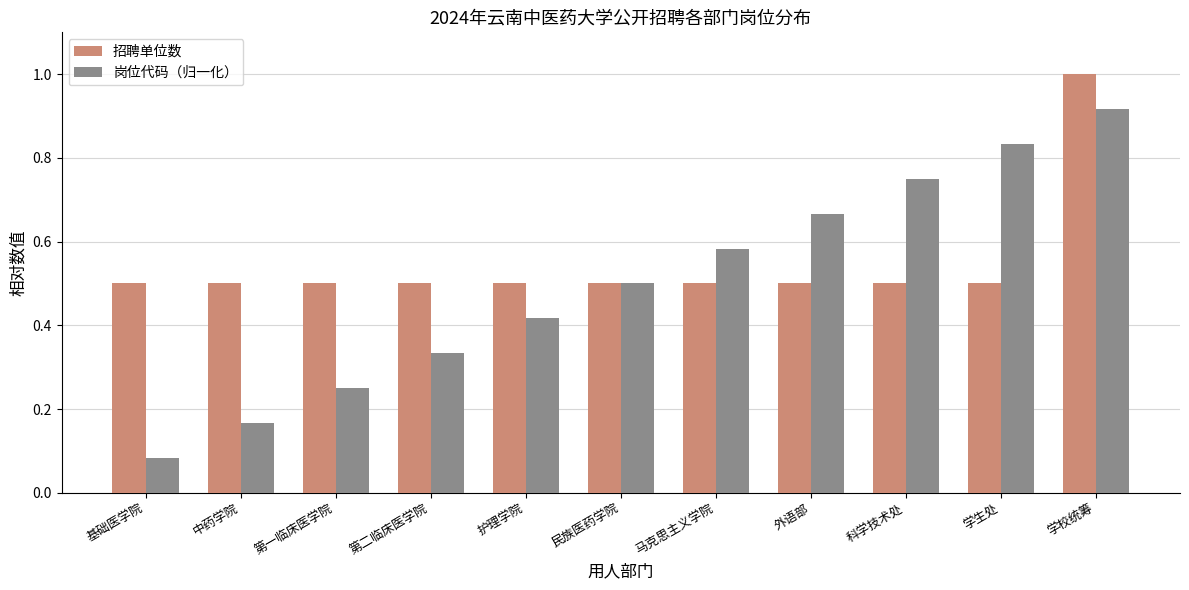

Rank the series by their average value, from lowest to highest.

岗位代码（归一化）, 招聘单位数